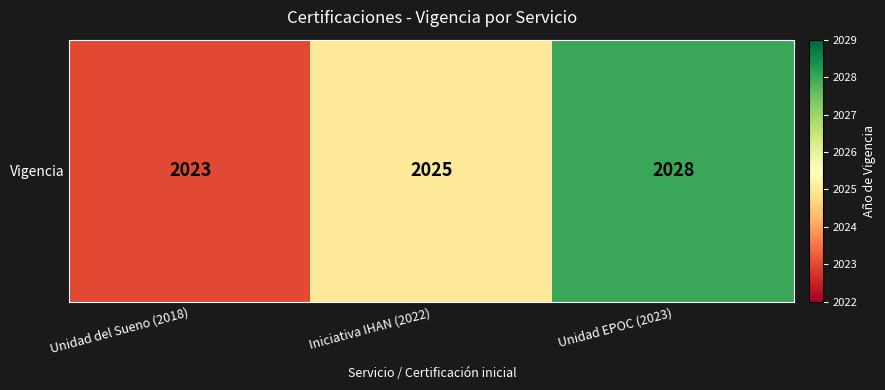

List the labels in order of value, smallest first.

Unidad del Sueno (2018), Iniciativa IHAN (2022), Unidad EPOC (2023)